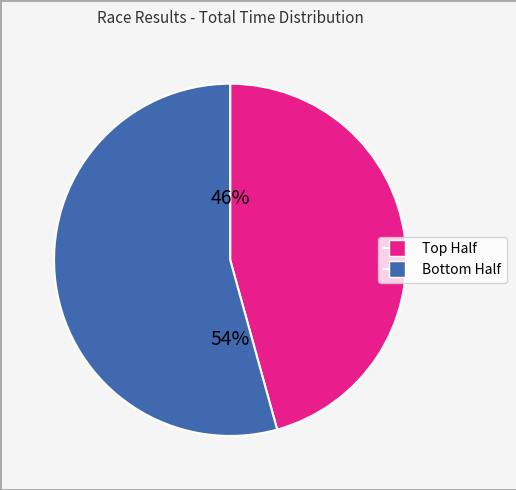

Is there a majority slice in this chart?

Yes